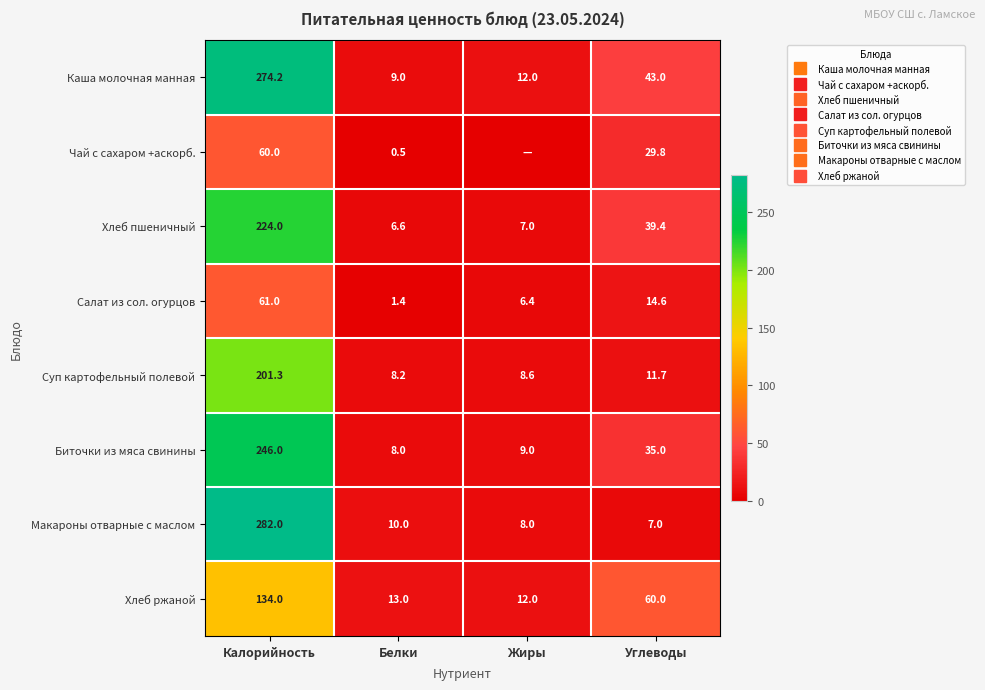

Is it true that Хлеб пшеничный equals 14.1 at Углеводы?

False